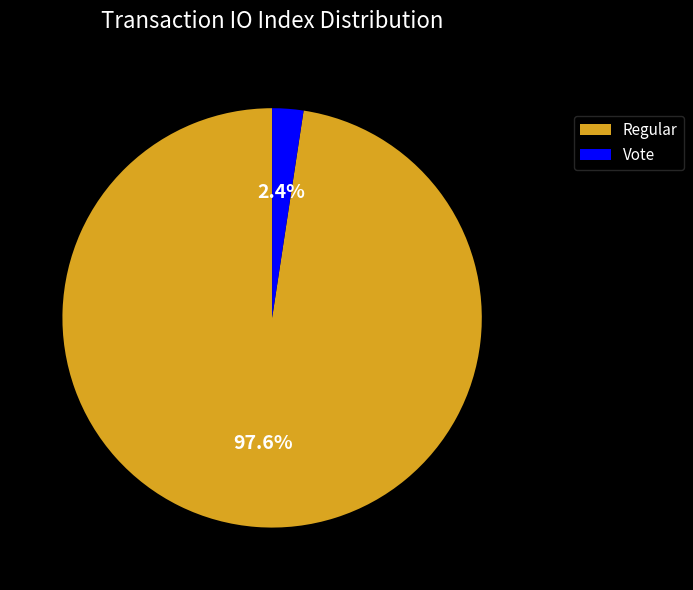

Combined, do Regular and Vote account for over 50%?

Yes